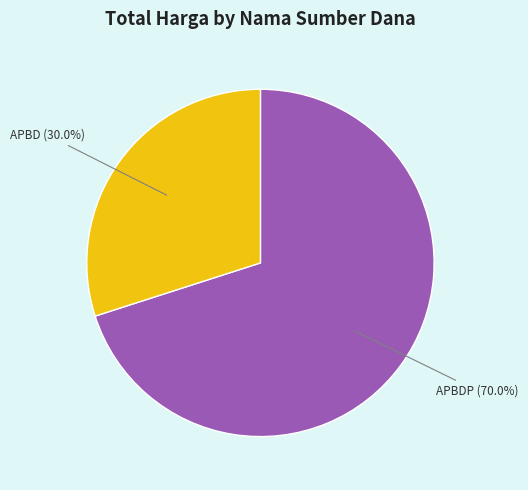

How many slices are in this pie chart?

2